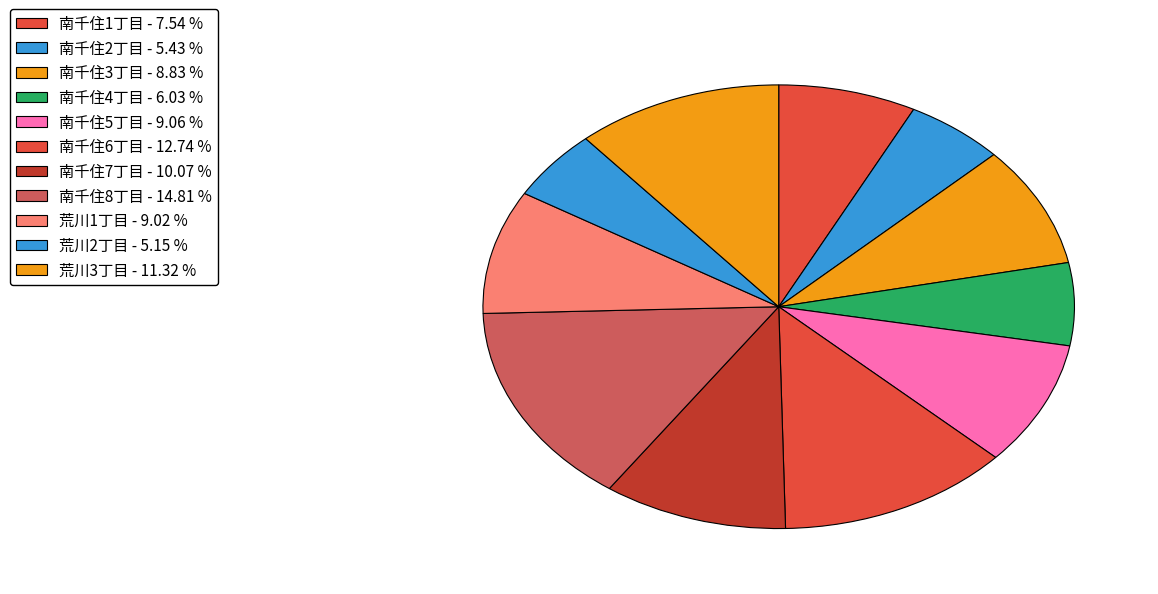

What is the largest slice in the pie chart?

南千住8丁目